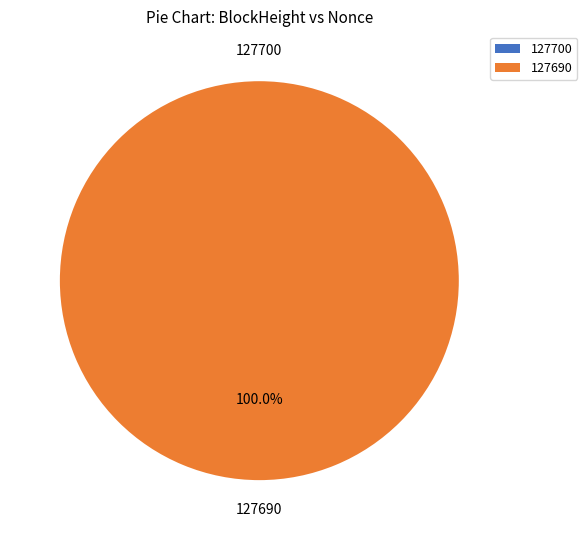

Which category has the biggest portion of the pie?

127690